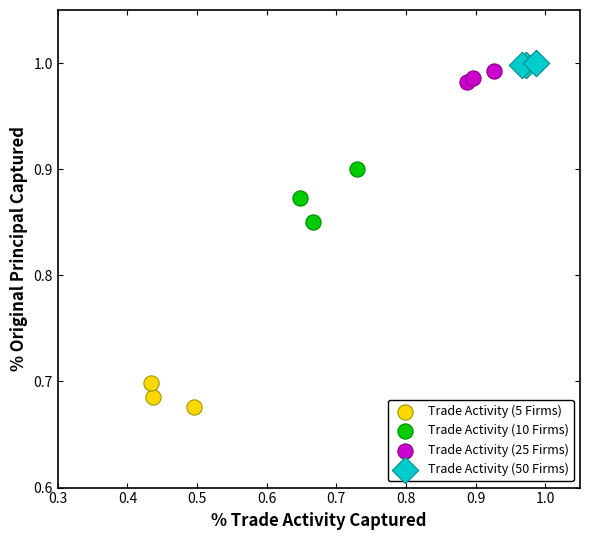

Which series contains the lowest Y value?

Trade Activity (5 Firms)